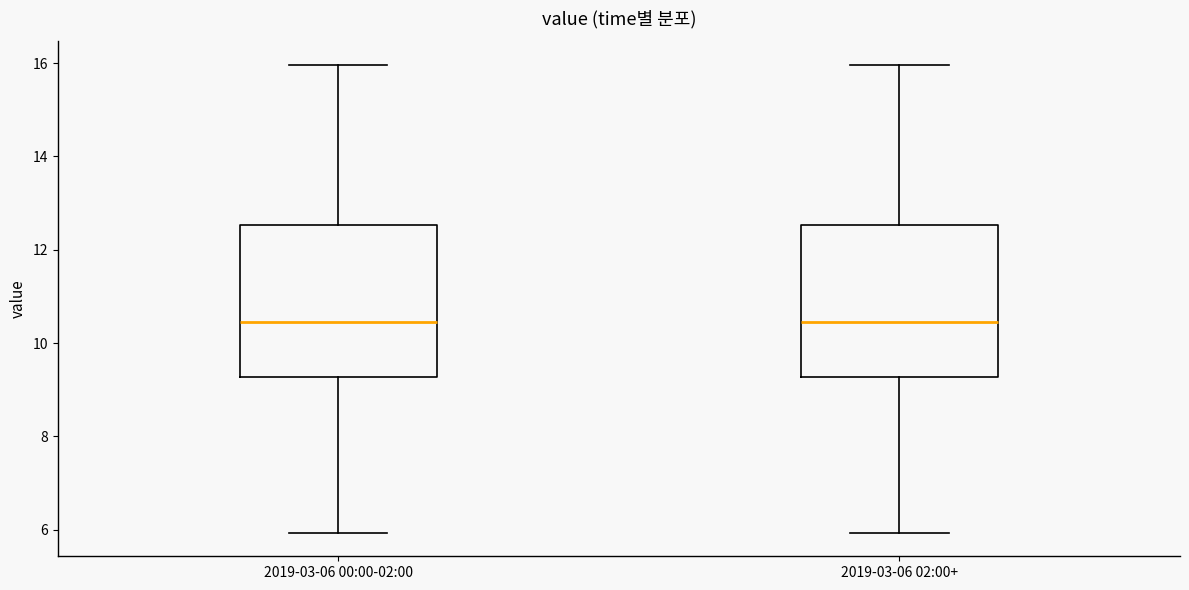

Reading left to right, transcribe this box plot: for each box, give where its median line is, the range the box spans, and where its two whiskers end, as read against the y-axis. The values are not printed on the chart, so give them approximately, as read against the axis.

2019-03-06 00:00-02:00: median 10.4, box 9.2 to 12.6, whiskers 6.0 to 16.0
2019-03-06 02:00+: median 10.4, box 9.2 to 12.6, whiskers 6.0 to 16.0